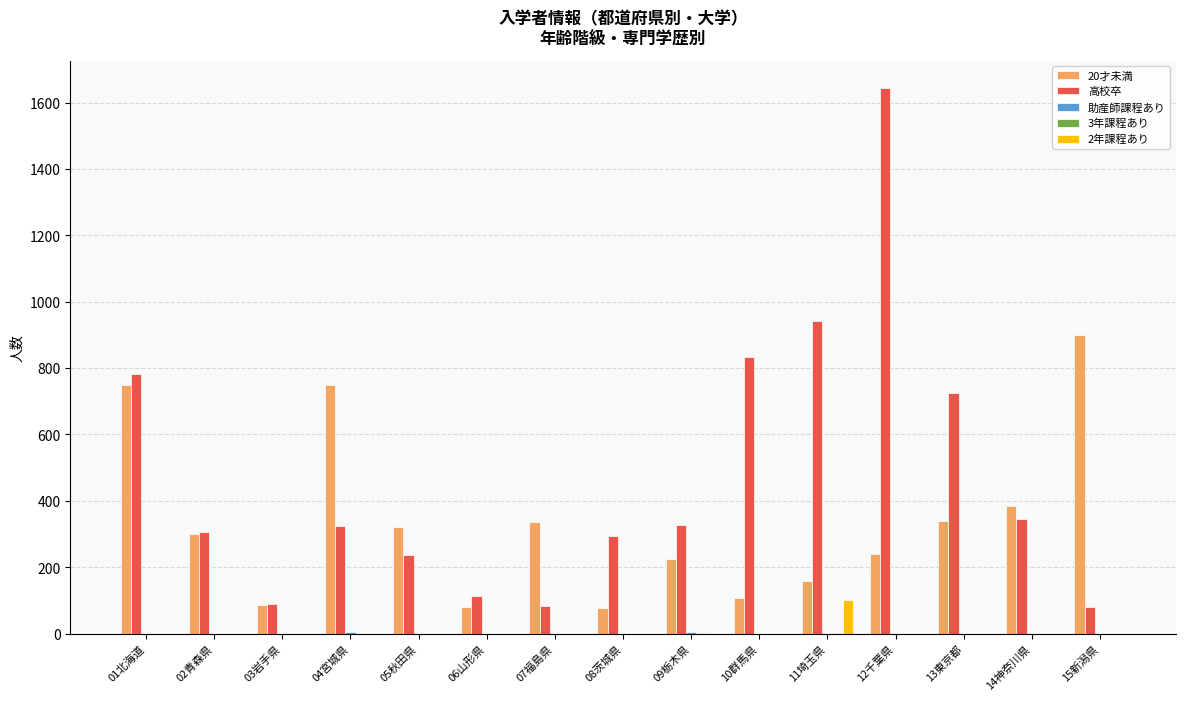

Which label corresponds to the largest value in the chart?

12千葉県